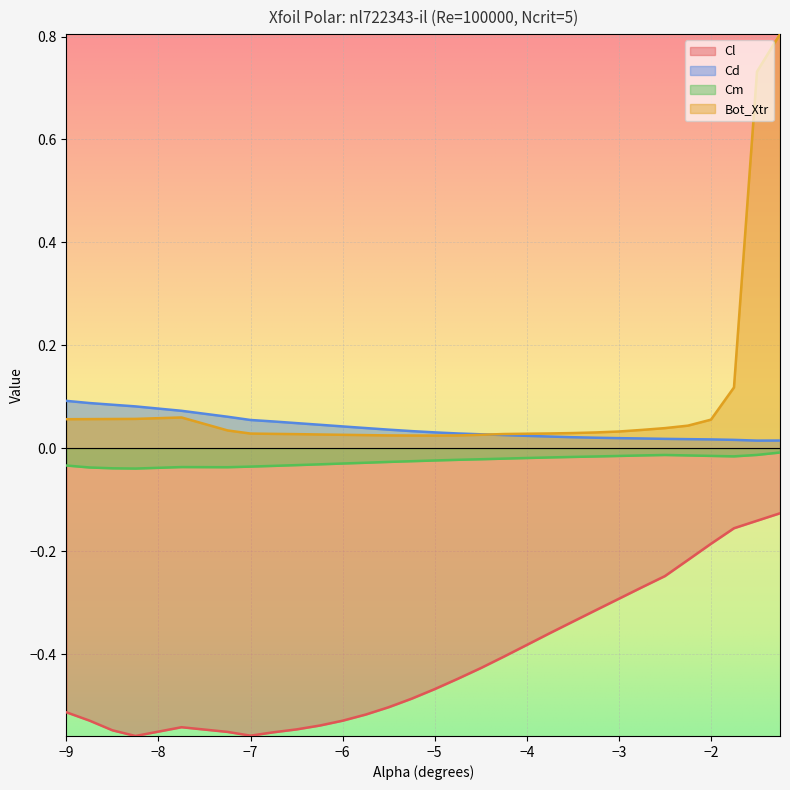

Reading left to right, what are all the values shown in this chart?

Cl: -0.5	-0.5	-0.5	-0.6	-0.5	-0.6	-0.6	-0.6	-0.5	-0.5	-0.5	-0.5	-0.5	-0.5	-0.5	-0.4	-0.4	-0.4	-0.4	-0.4	-0.3	-0.3	-0.3	-0.3	-0.2	-0.2	-0.2	-0.2	-0.1	-0.1
Cd: 0.1	0.1	0.1	0.1	0.1	0.1	0.1	0.1	0.0	0.0	0.0	0.0	0.0	0.0	0.0	0.0	0.0	0.0	0.0	0.0	0.0	0.0	0.0	0.0	0.0	0.0	0.0	0.0	0.0	0.0
Cm: -0.0	-0.0	-0.0	-0.0	-0.0	-0.0	-0.0	-0.0	-0.0	-0.0	-0.0	-0.0	-0.0	-0.0	-0.0	-0.0	-0.0	-0.0	-0.0	-0.0	-0.0	-0.0	-0.0	-0.0	-0.0	-0.0	-0.0	-0.0	-0.0	-0.0
Bot_Xtr: 0.1	0.1	0.1	0.1	0.1	0.0	0.0	0.0	0.0	0.0	0.0	0.0	0.0	0.0	0.0	0.0	0.0	0.0	0.0	0.0	0.0	0.0	0.0	0.0	0.0	0.0	0.1	0.1	0.7	0.8